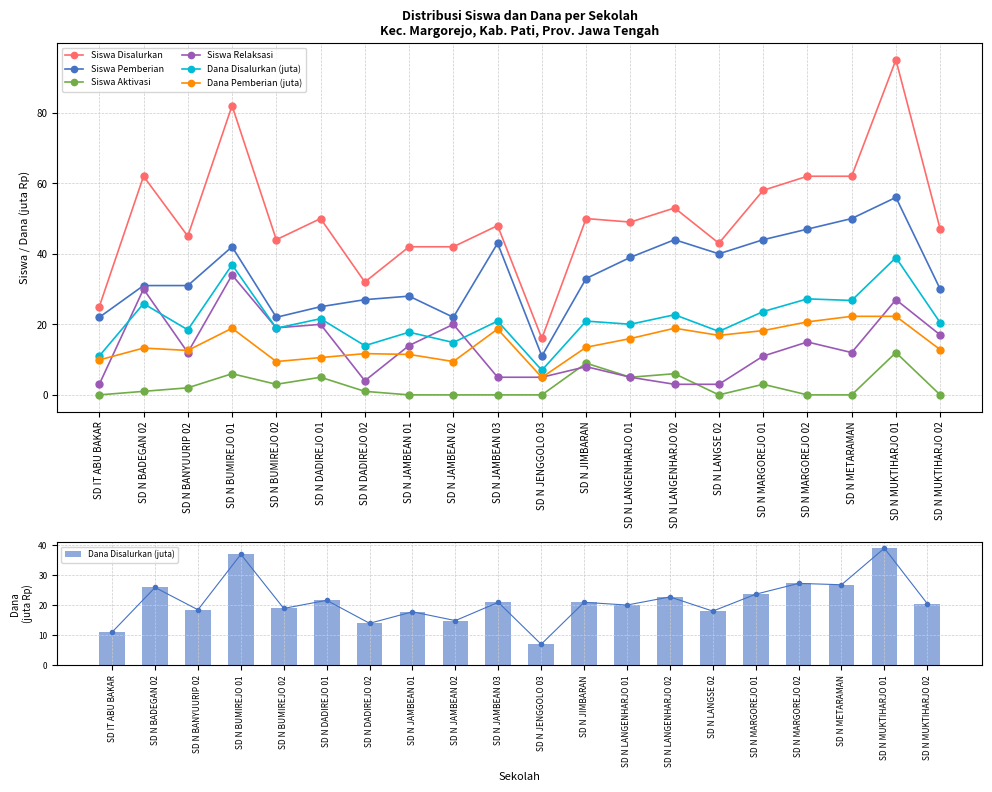

True or false: Siswa Aktivasi has a value of 0.9 at SD N MARGOREJO 01.

False